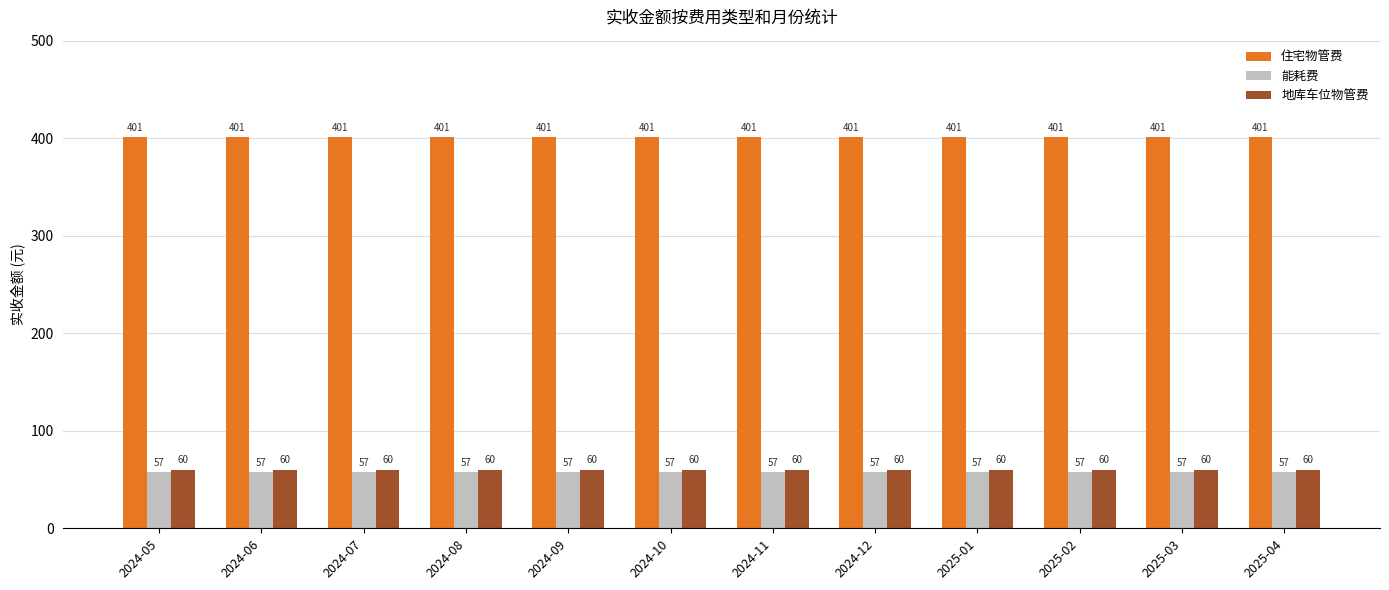

True or false: 住宅物管费 has a value of 400.9 at 2024-06.

True